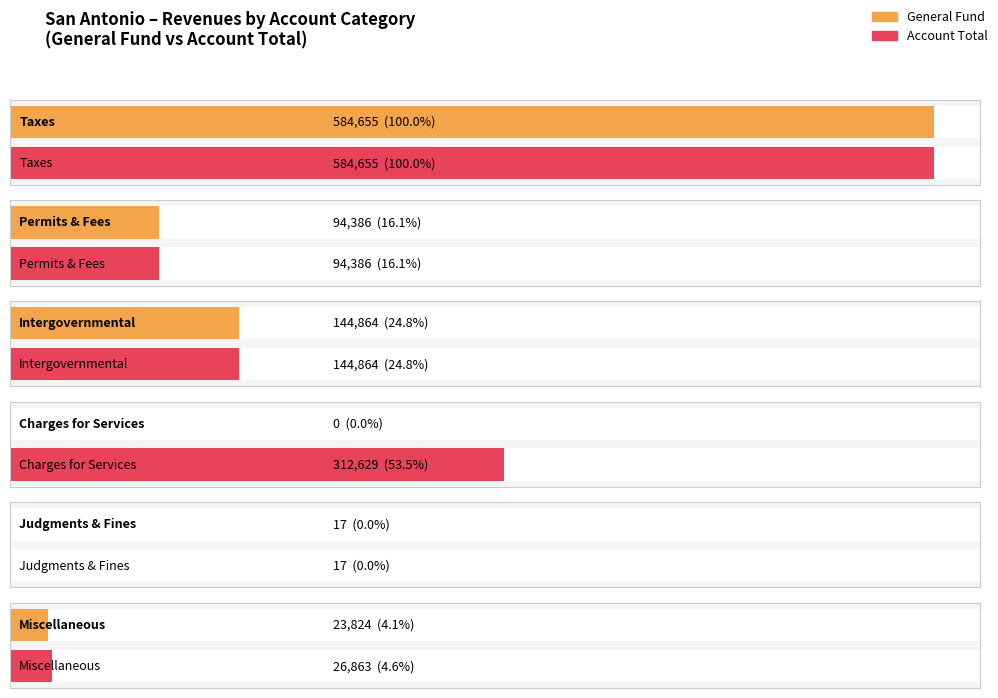

What is the sum of all General values?

847746